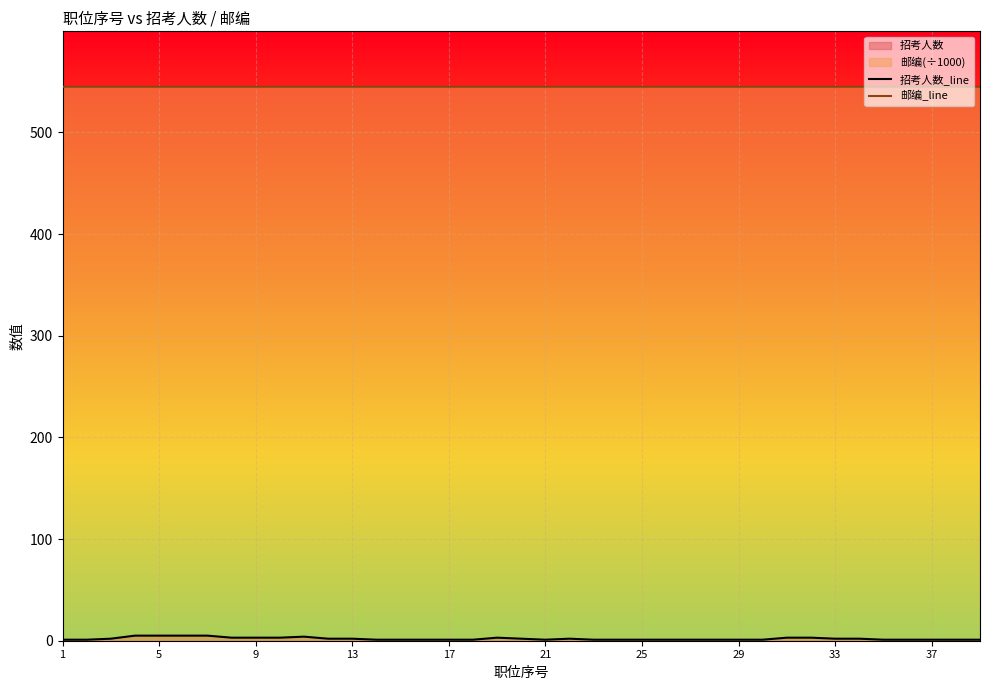

Is it true that 邮编_line equals 819.1 at 13?

False